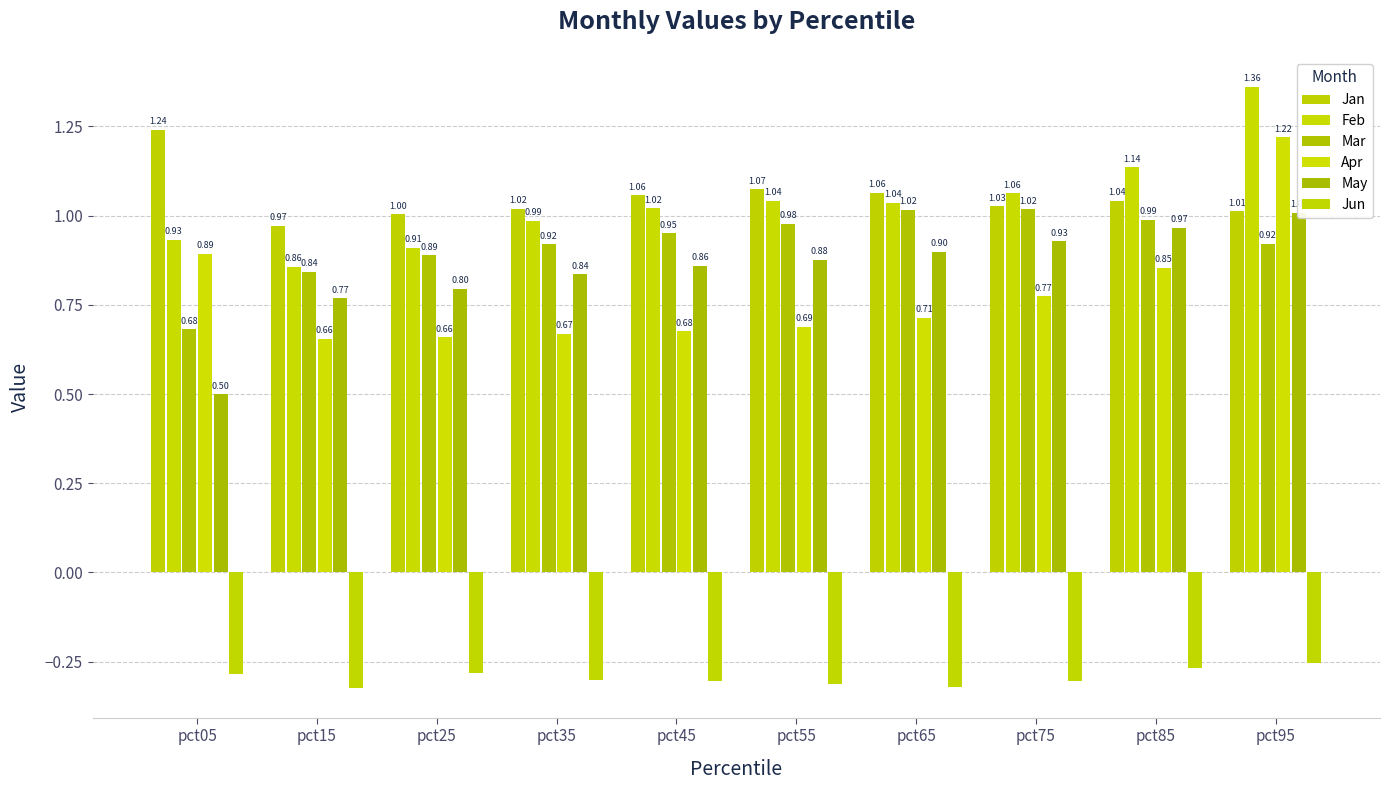

Rank the categories by Jan value from lowest to highest.

pct15, pct25, pct95, pct35, pct75, pct85, pct45, pct65, pct55, pct05